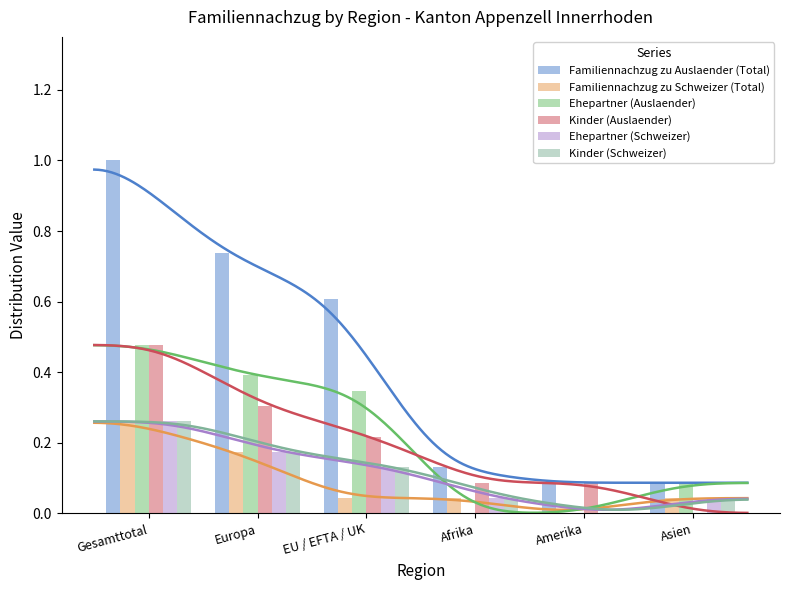

Which series has the widest spread of values?

Familiennachzug zu Auslaender (Total)